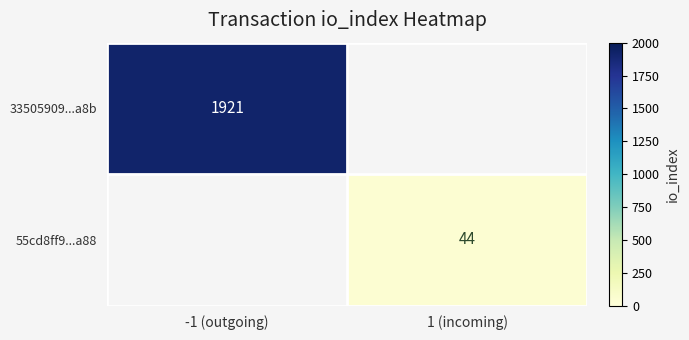

True or false: 33505909...a8b has a value of 841 at -1 (outgoing).

False